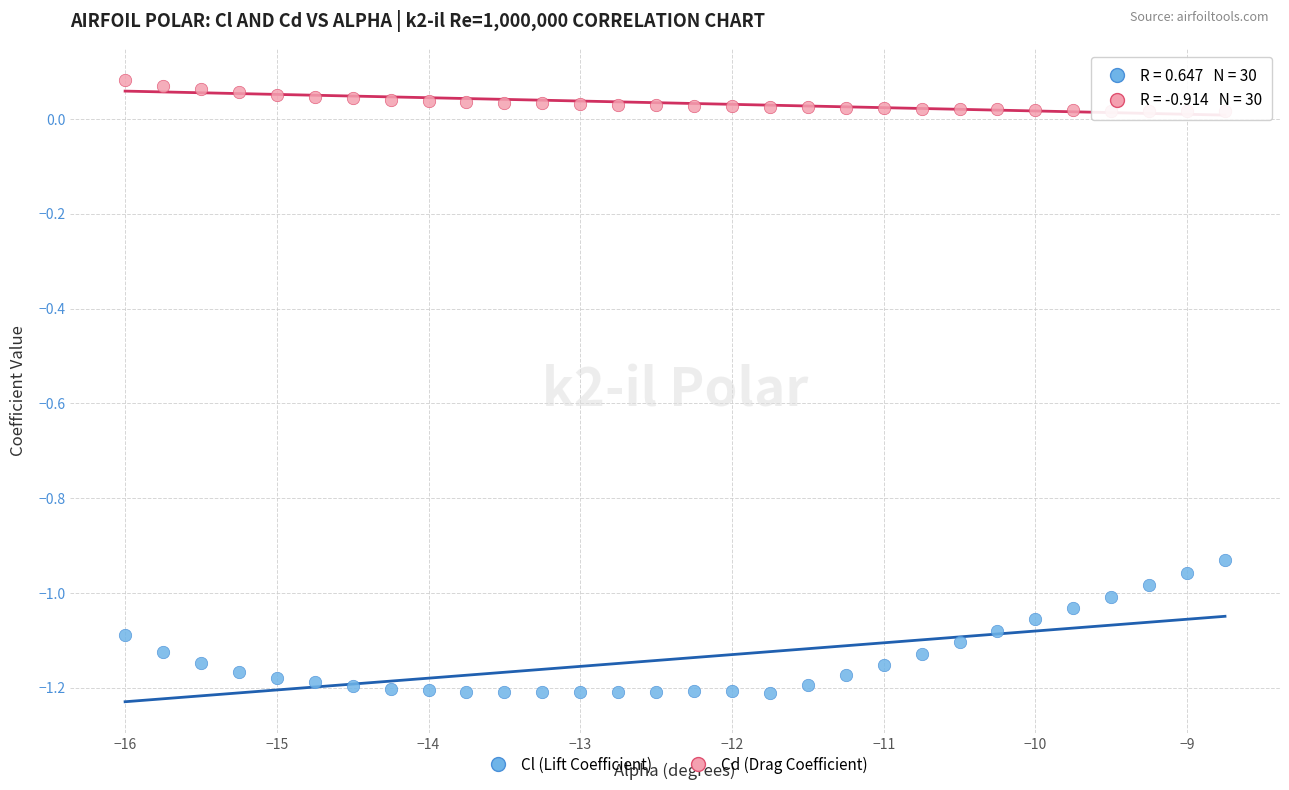

What are all the series names shown in the legend?

Cl (Lift Coefficient), Cd (Drag Coefficient)